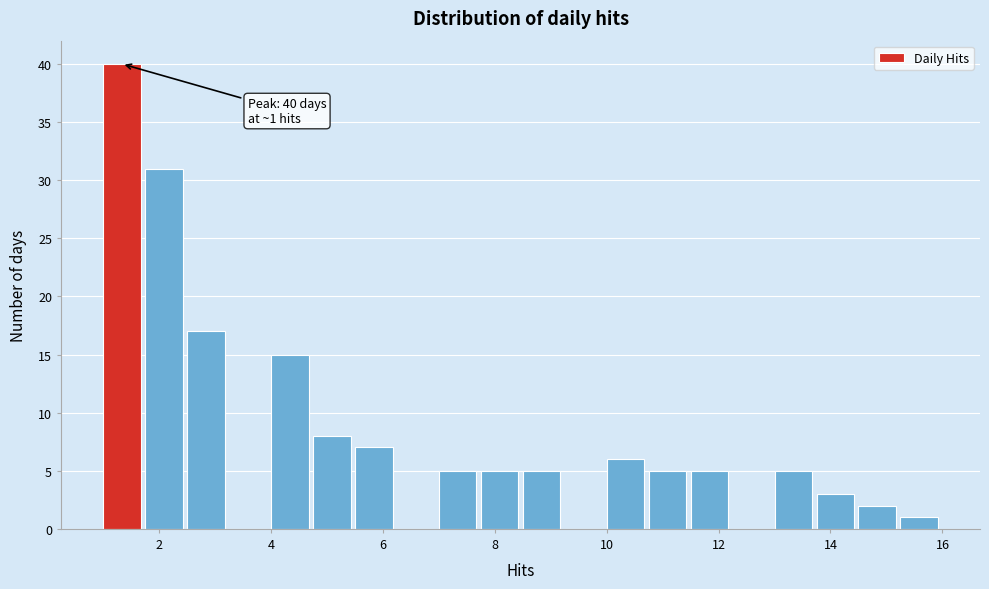

Read against the x-axis, roughly where is the centre of the tallest bar?

1.4